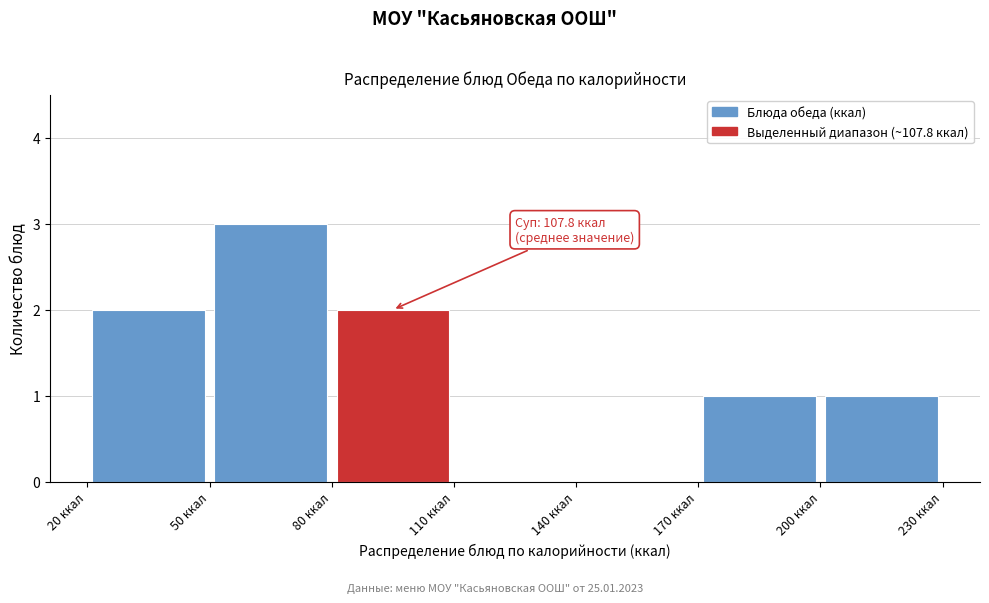

Over which range of the x-axis is the bar tallest?

50 to 80